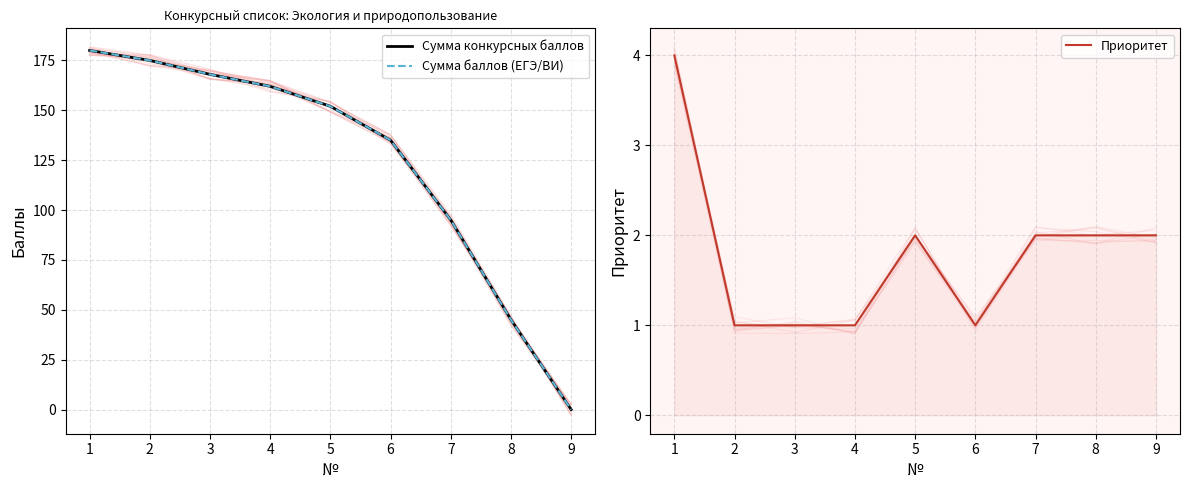

Which series has the largest total across all categories?

Сумма конкурсных баллов